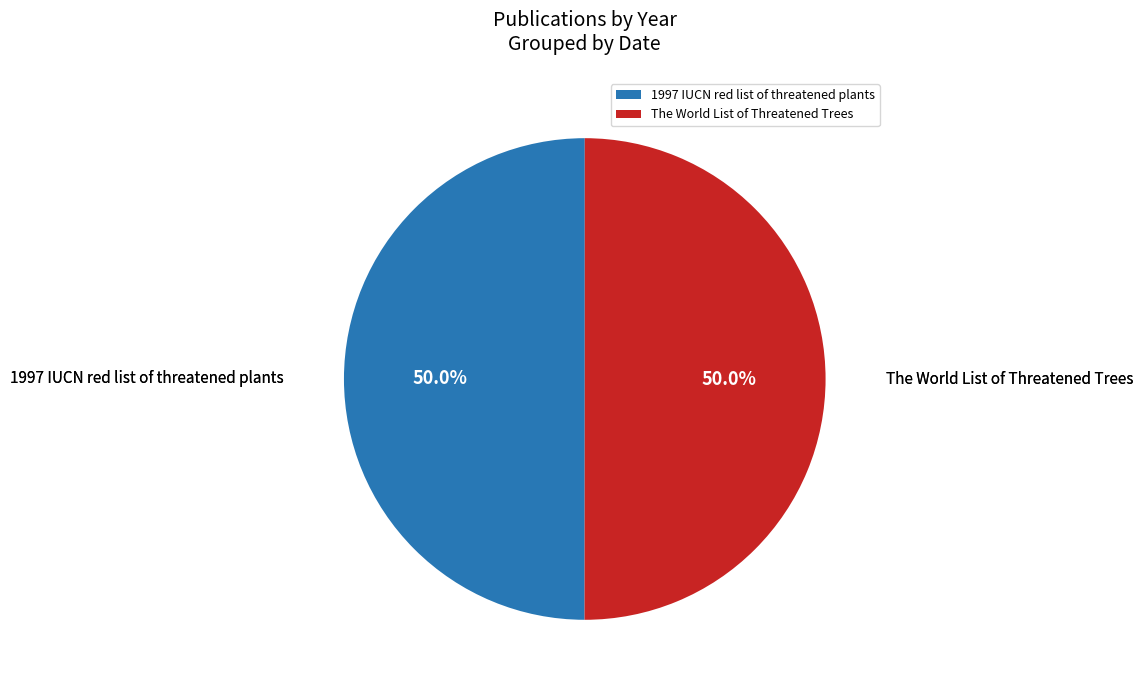

What is the total percentage of 1997 IUCN red list of threatened plants and The World List of Threatened Trees?

100.0%